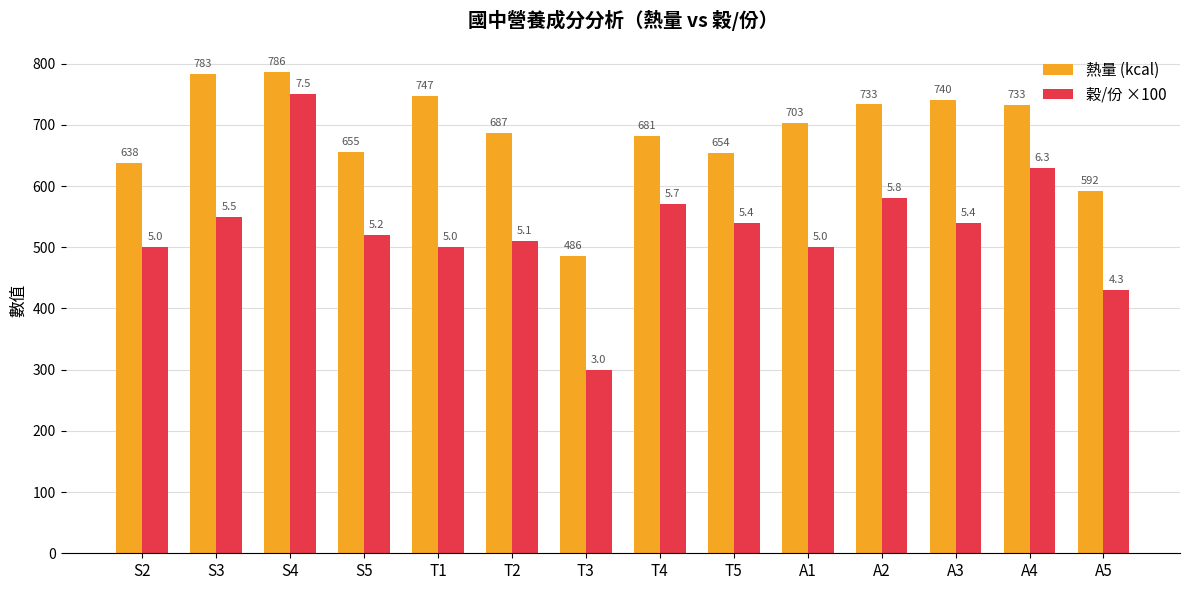

How many data points in 穀/份 ×100 are less than 540?

7